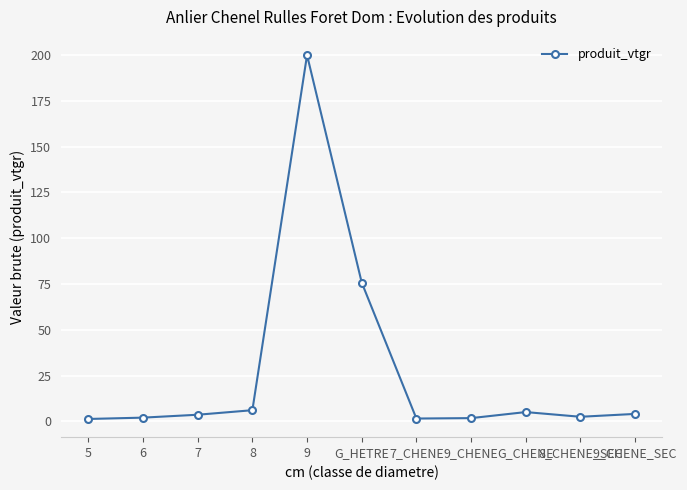

What is the difference between the second highest and minimum values?

74.4